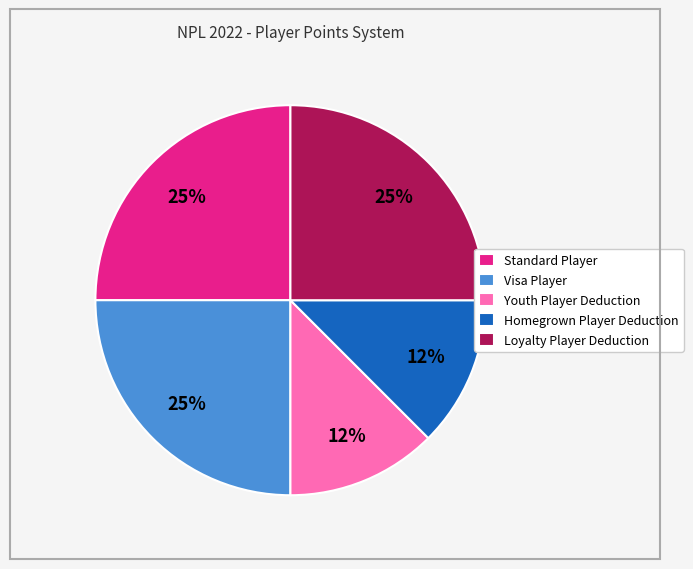

Does any single category account for the majority?

No